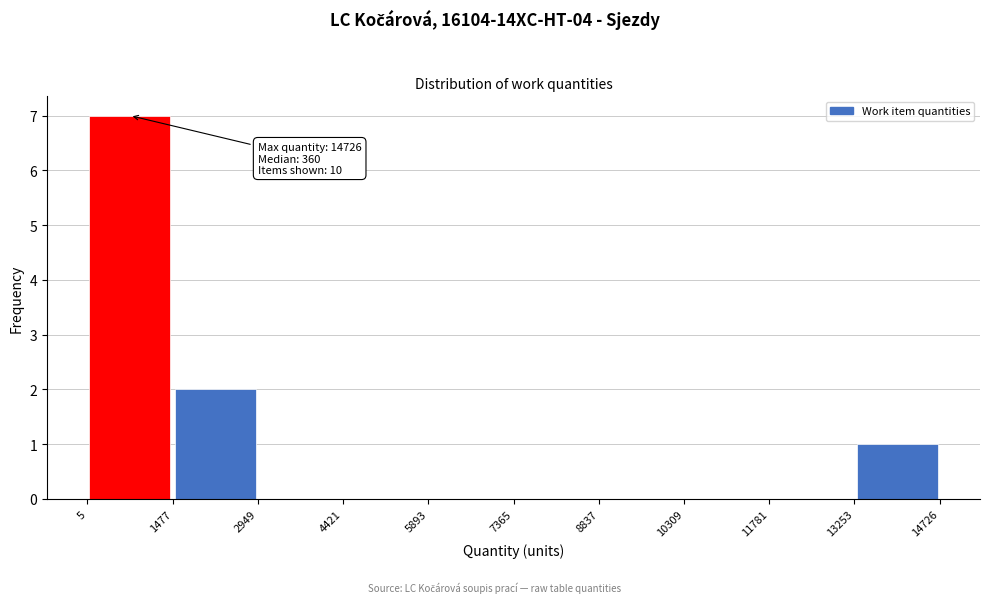

Which range on the x-axis has the tallest bar?

5 to 1477